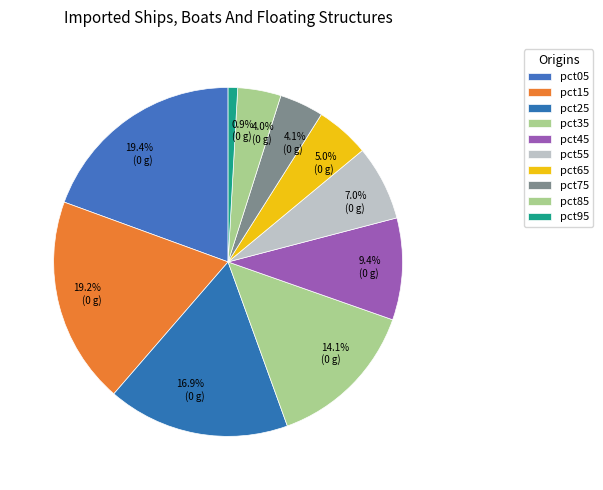

Does any single category account for the majority?

No